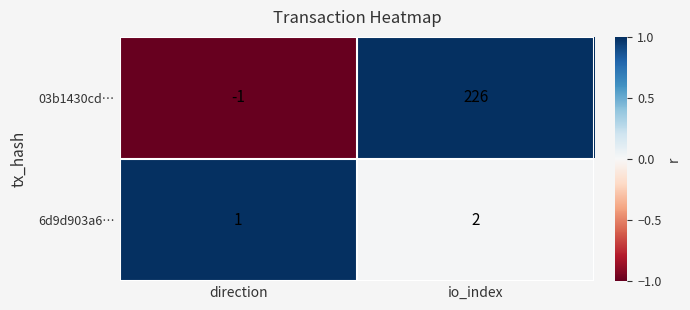

Reading left to right, what are all the values shown in this chart?

03b1430cd…: -1	226
6d9d903a6…: 1	2